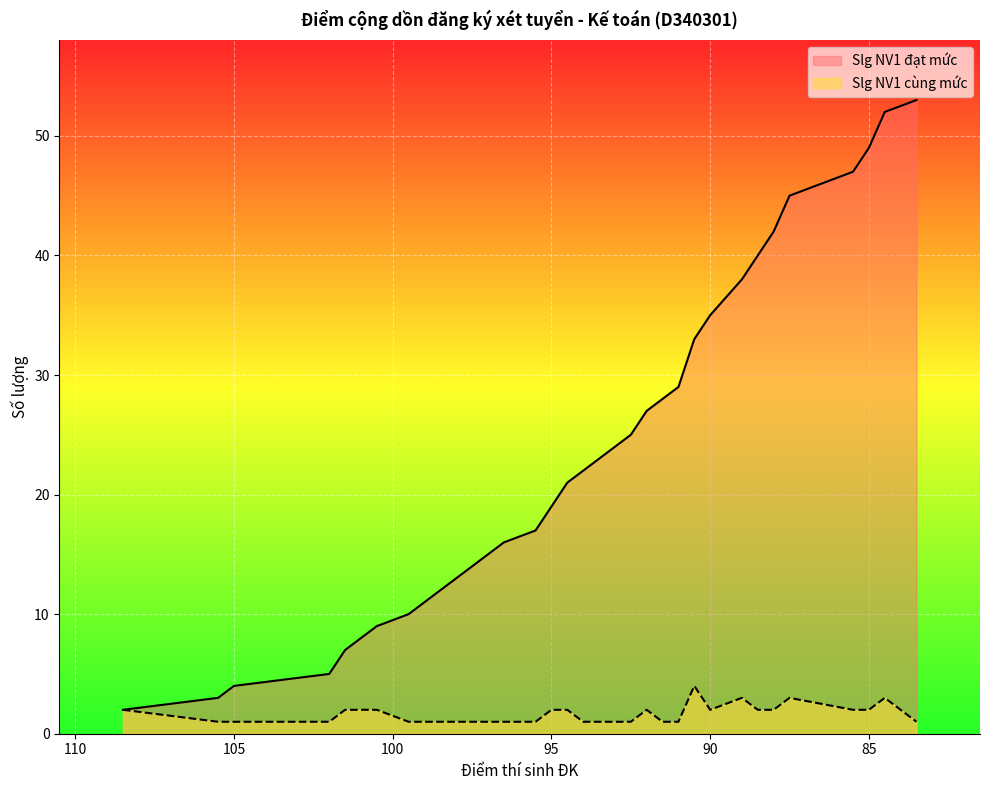

Where is the first local minimum for Slg NV1 cùng mức?

90